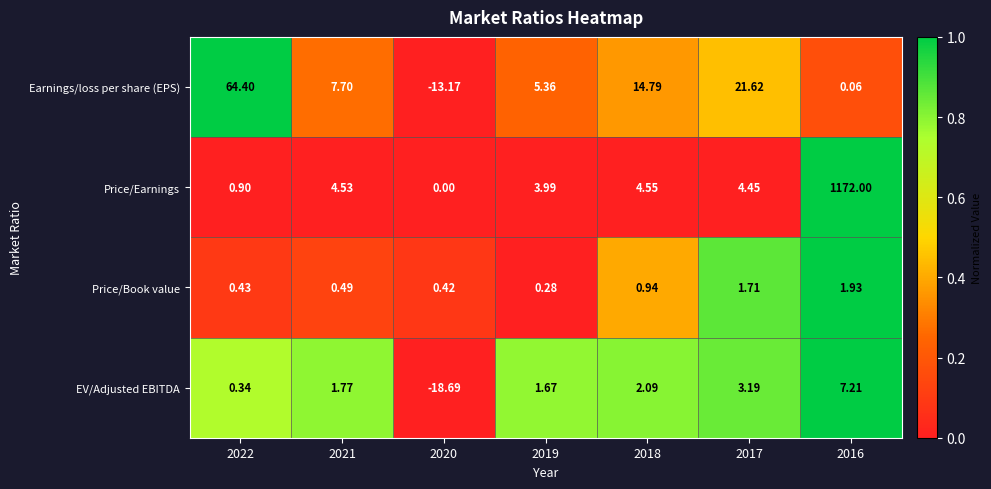

At how many categories does at least one series exceed 0?

7